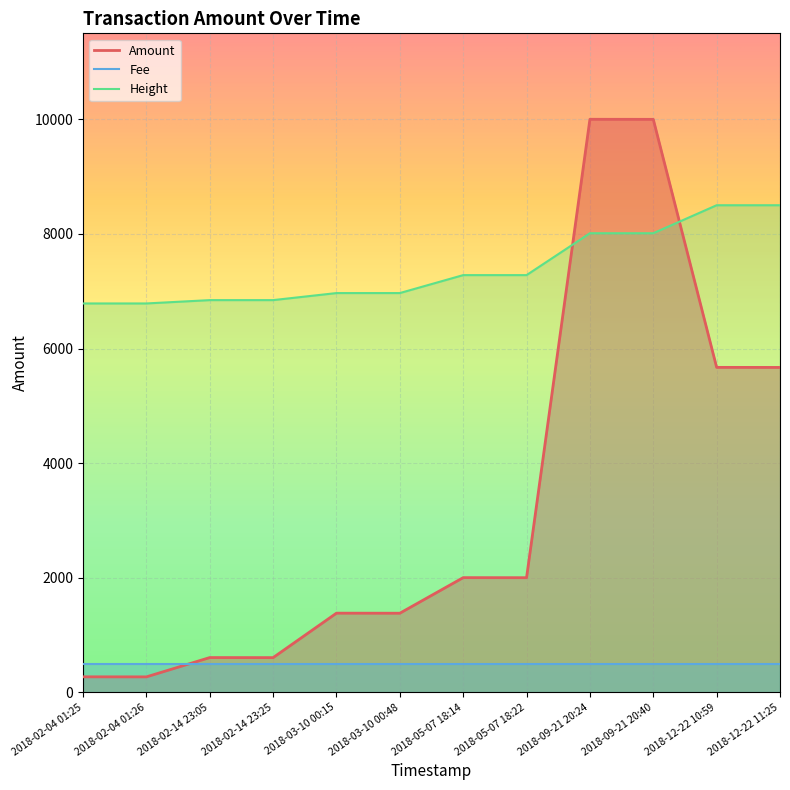

Does the chart display data point markers on the line(s)?

No